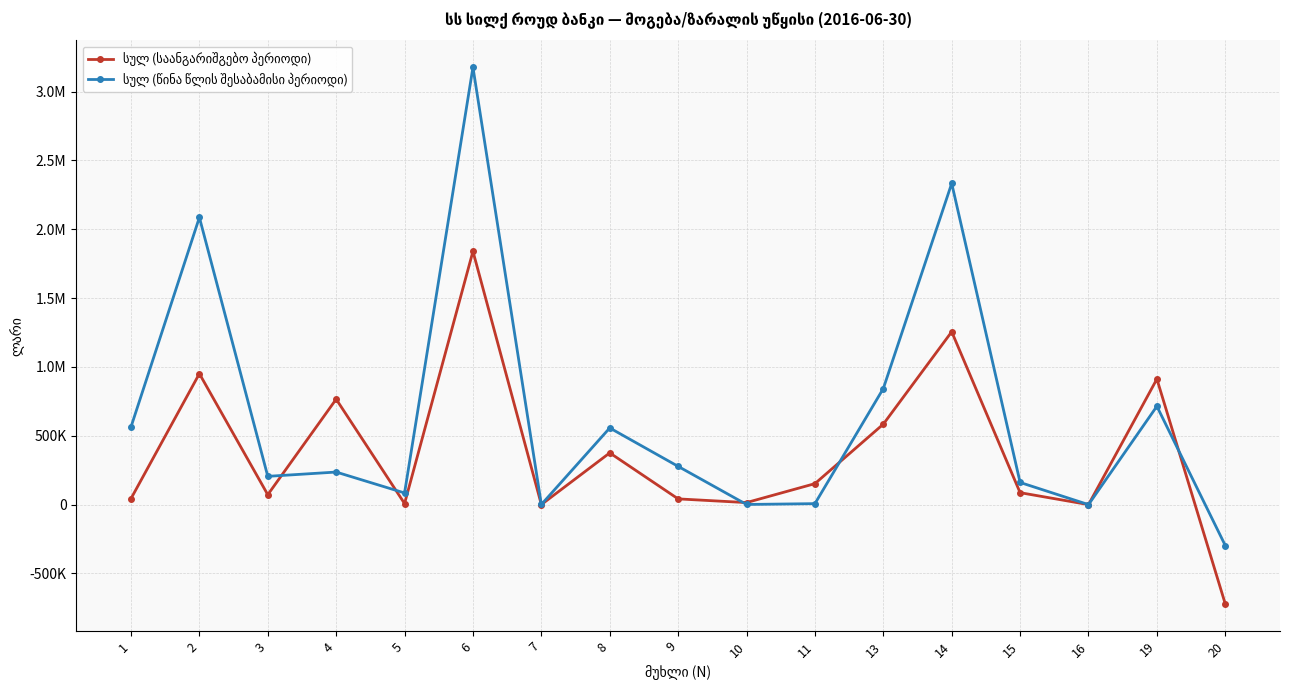

What is the difference between the maximum and second lowest values in the სულ (საანგარიშგებო პერიოდი) series?

1839935.2